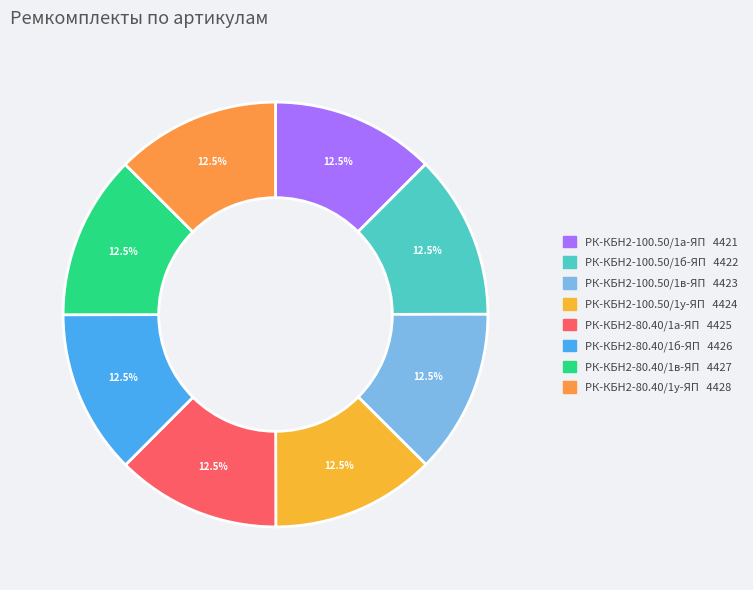

What portion of the pie excludes РК-КБН2-100.50/1б-ЯП?

87.5%